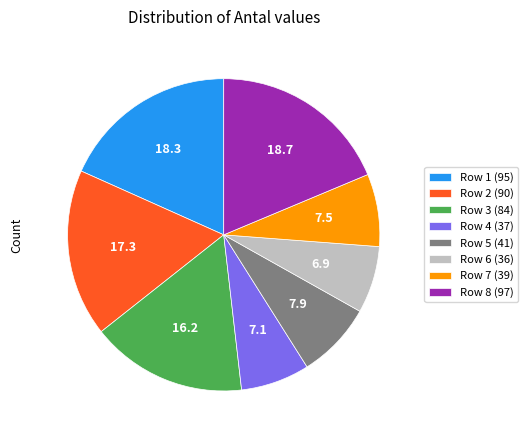

Is it true that Row 6 (36) is 7% of the pie?

True